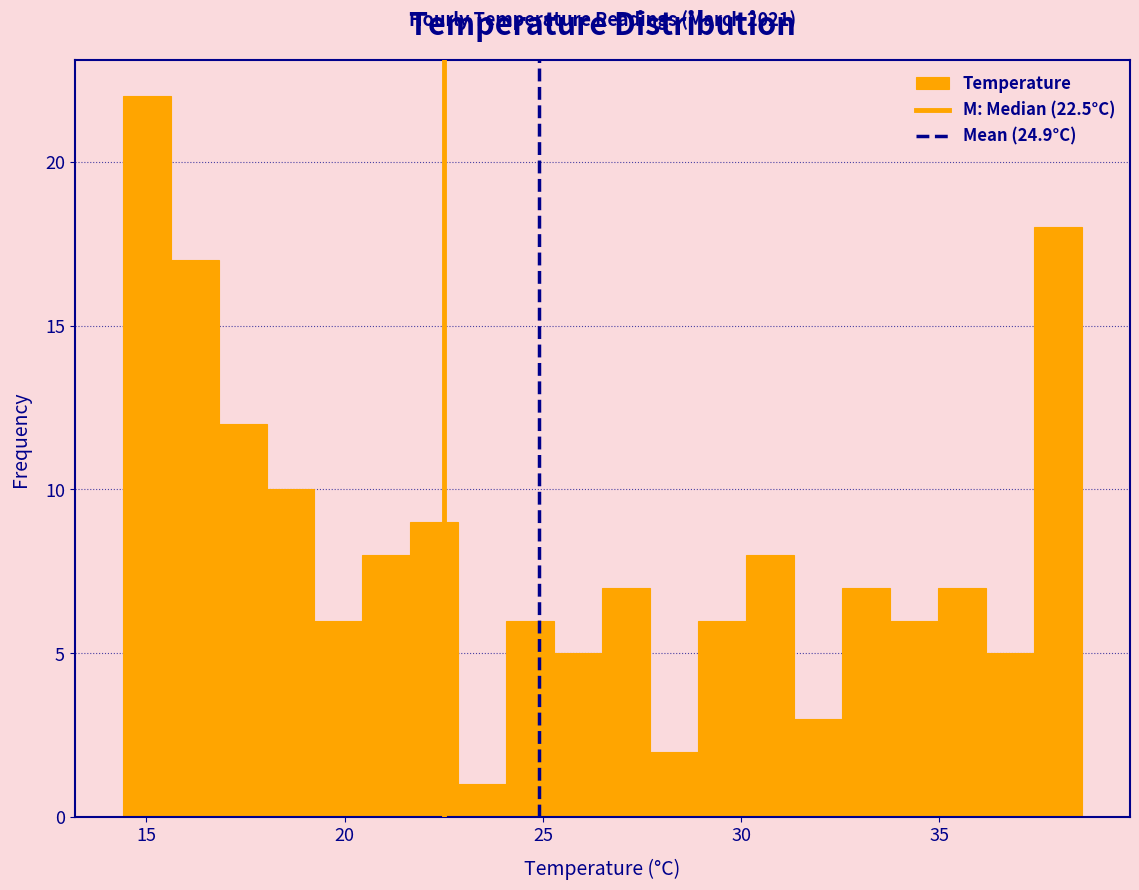

Around what value on the x-axis is the tallest bar? Give the approximate position of its centre, as read against the axis.

15.0